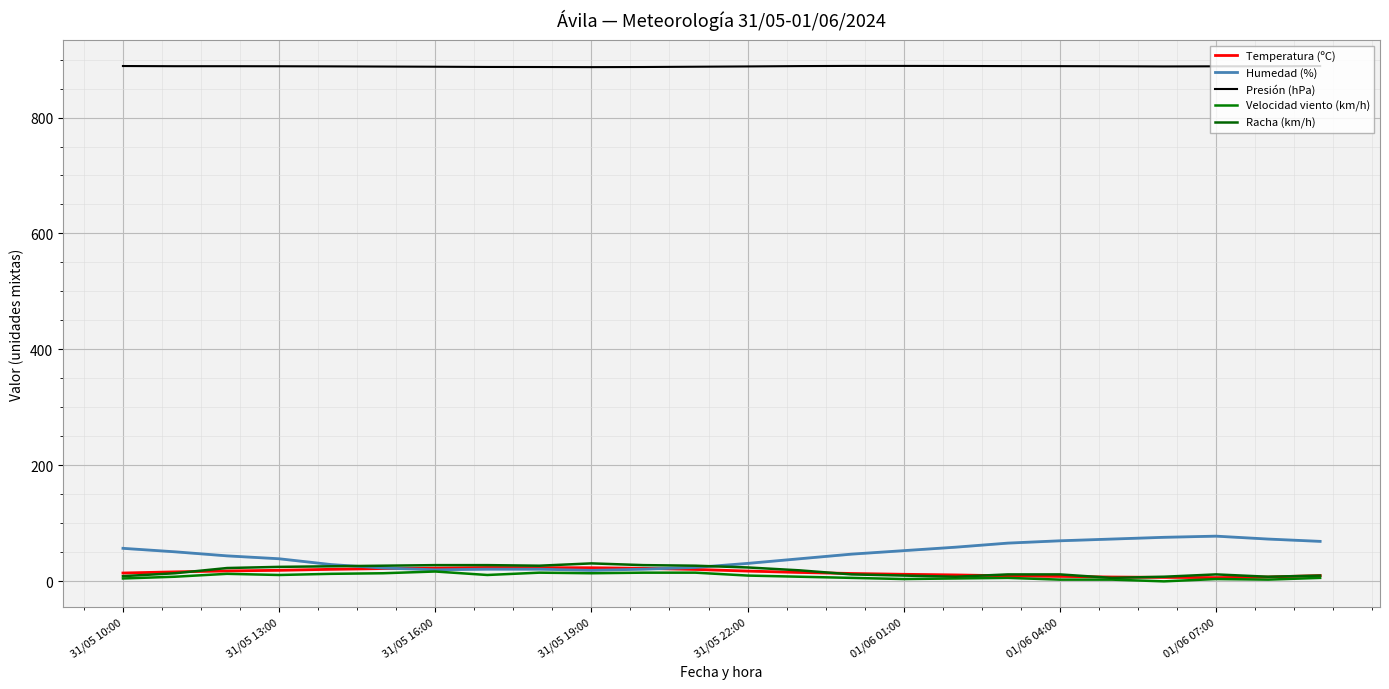

Is this an area chart (filled region under the line)?

No